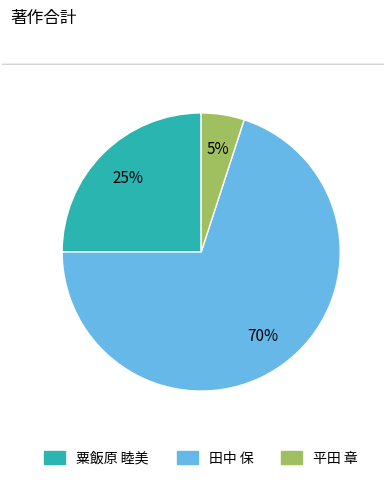

How many segments does this pie chart have?

3